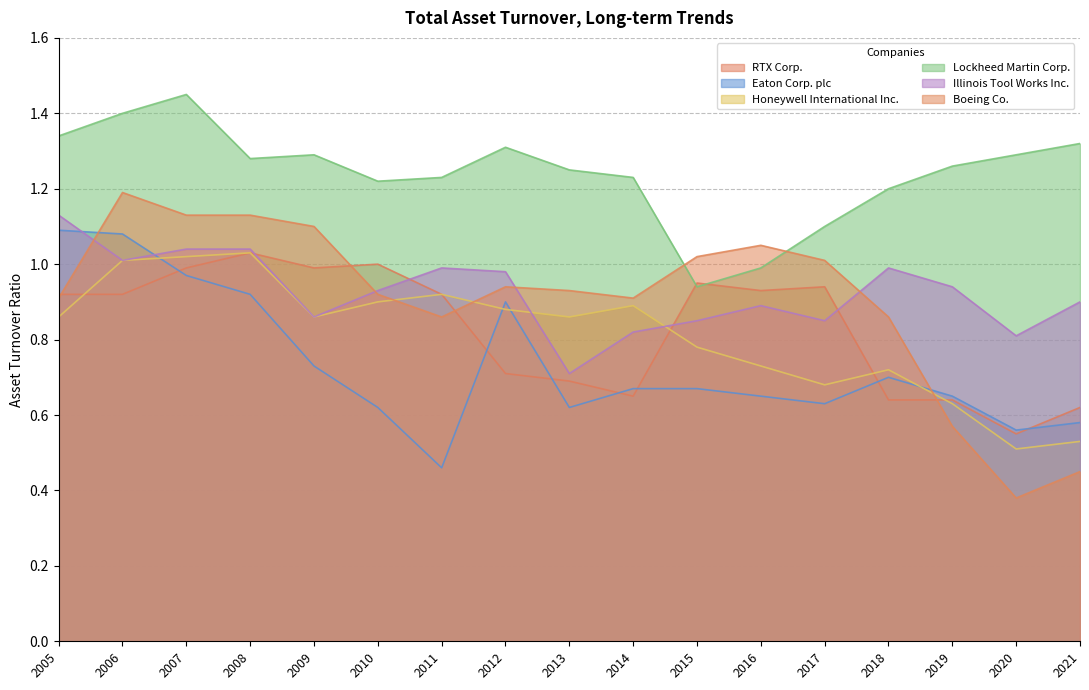

Which series has the largest range (max minus min)?

Boeing Co.